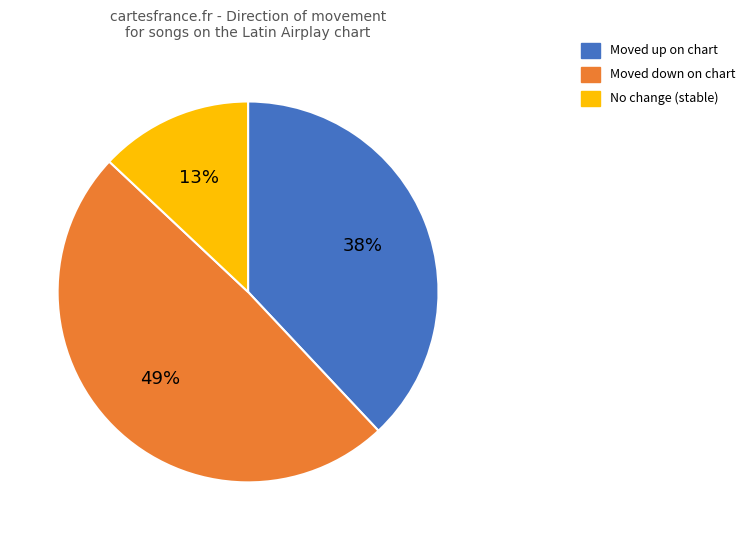

To the nearest percent, what is the average slice percentage?

33%